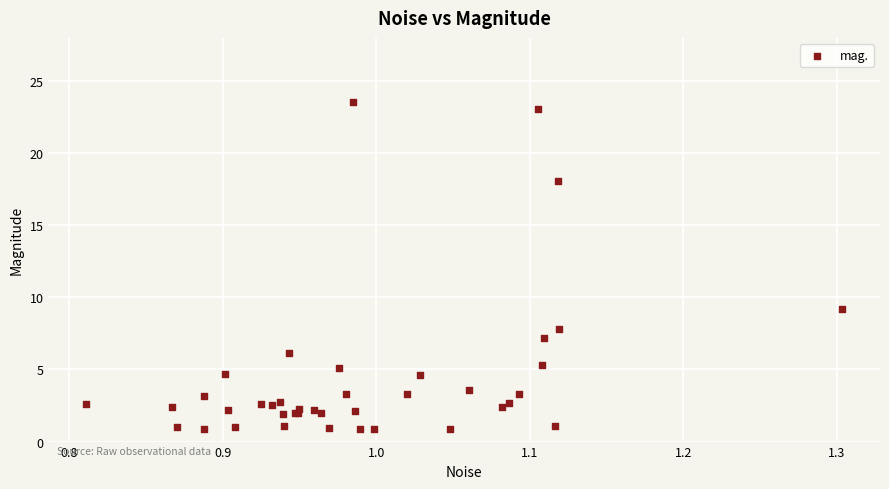

What Y value in the scatter plot is closest to 12?

9.2